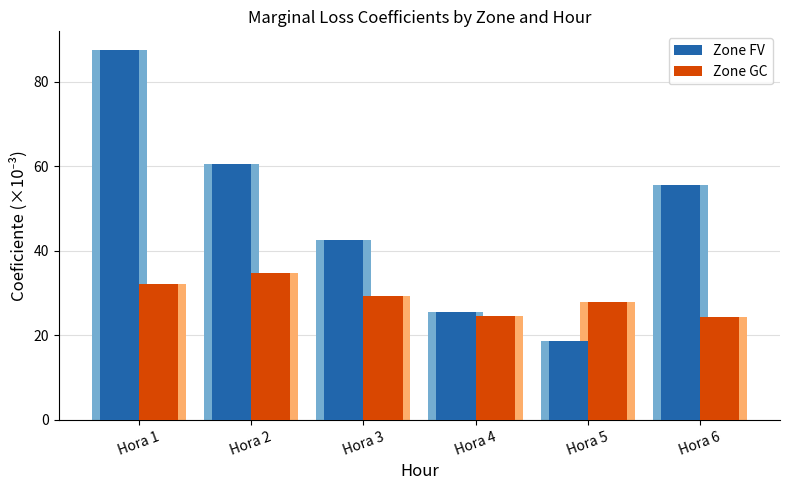

What is the minimum value shown in the chart?

18.8